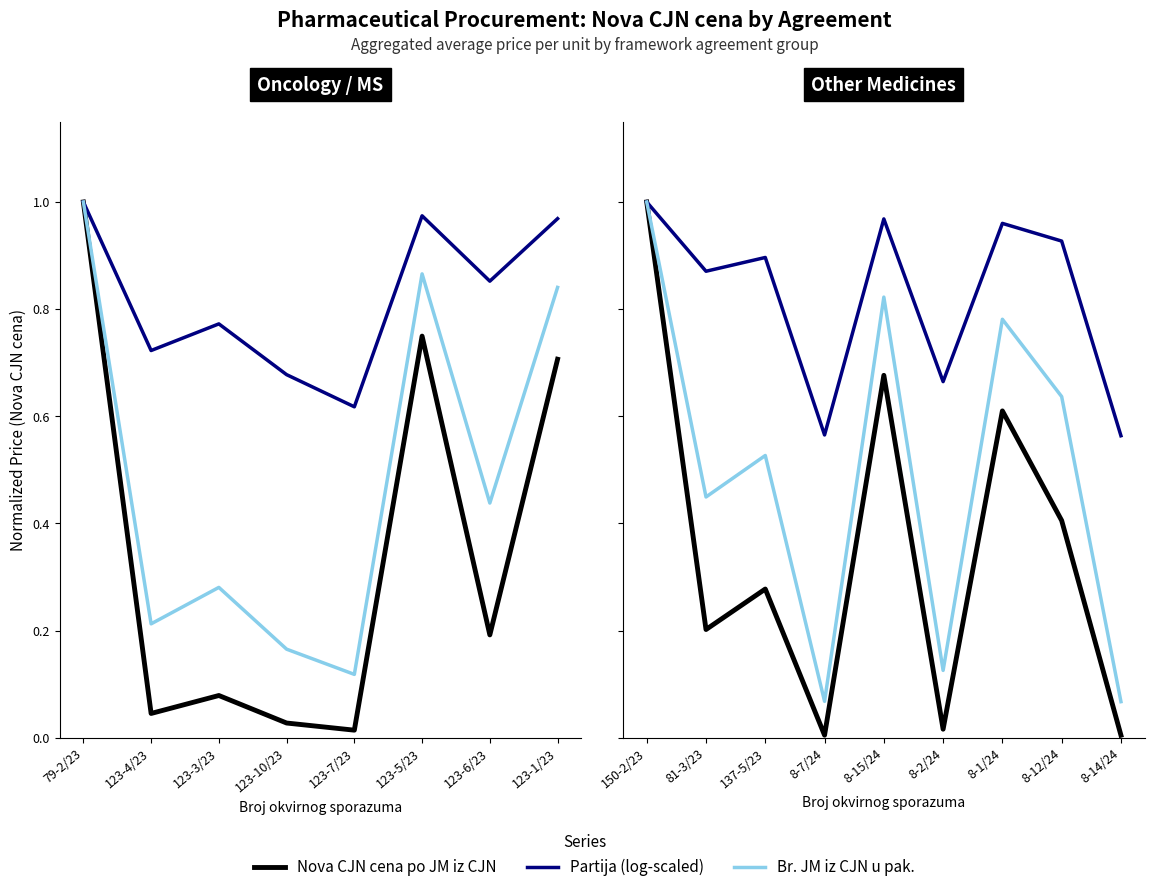

At which category does the chart reach its peak across all series?

150-2/23